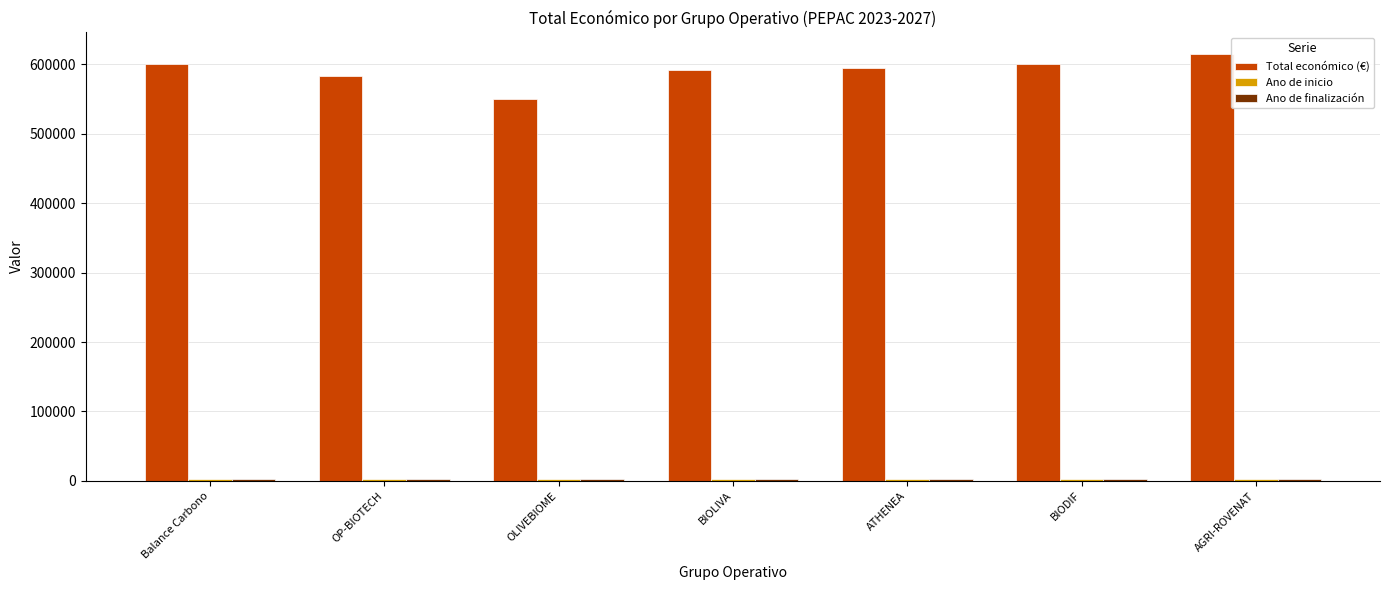

The Total económico (€) series shows 595436 at ATHENEA. True or false?

True